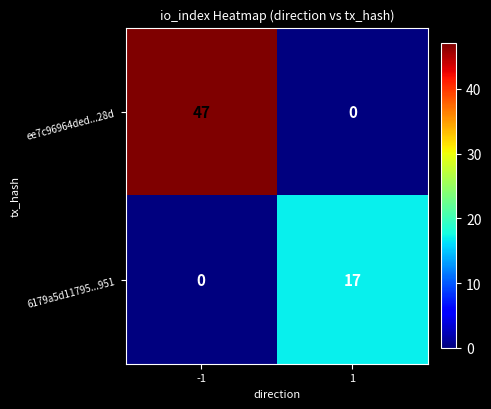

Reading right to left, transcribe all the data shown in this chart.

ee7c96964ded...28d: 0	47
6179a5d11795...951: 17	0